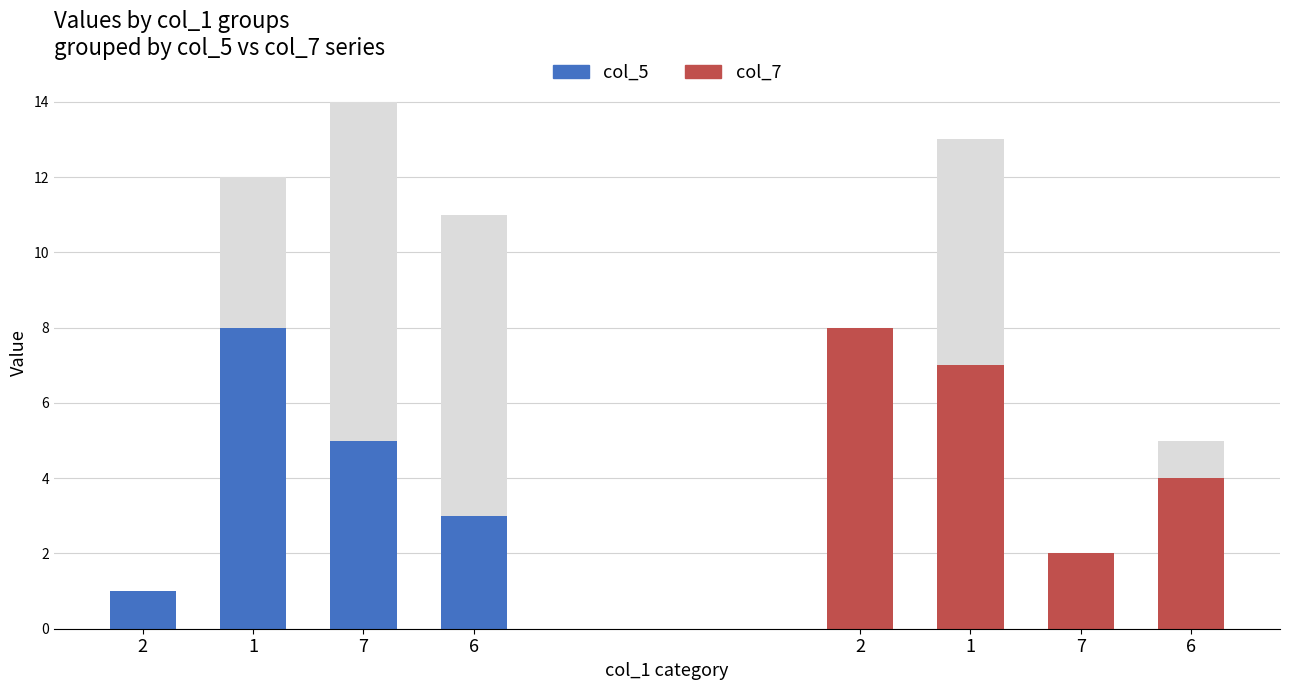

How many groups of bars are there?

4